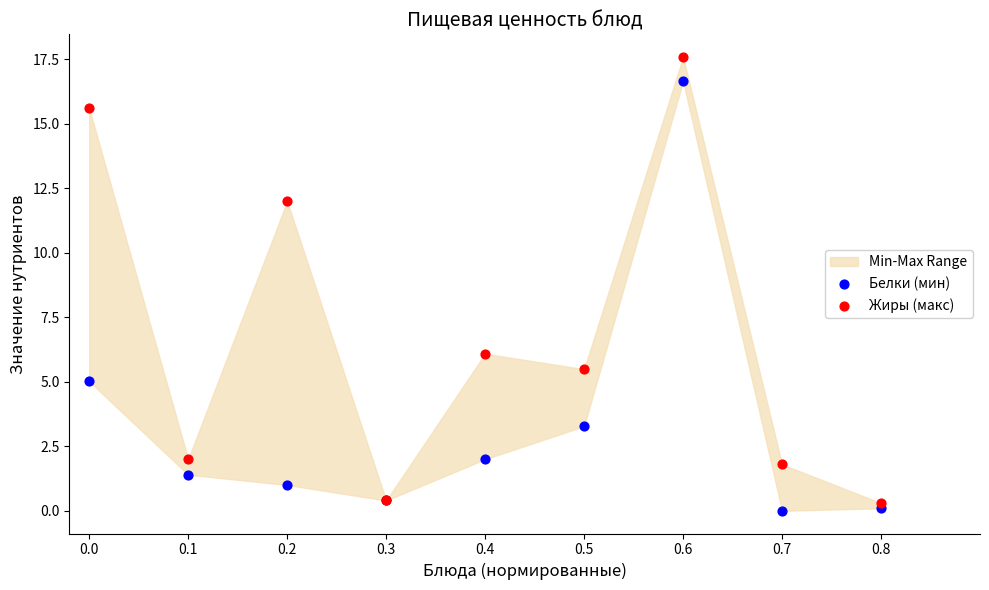

In the Белки (мин) series, what Y value is closest to 8?

5.0